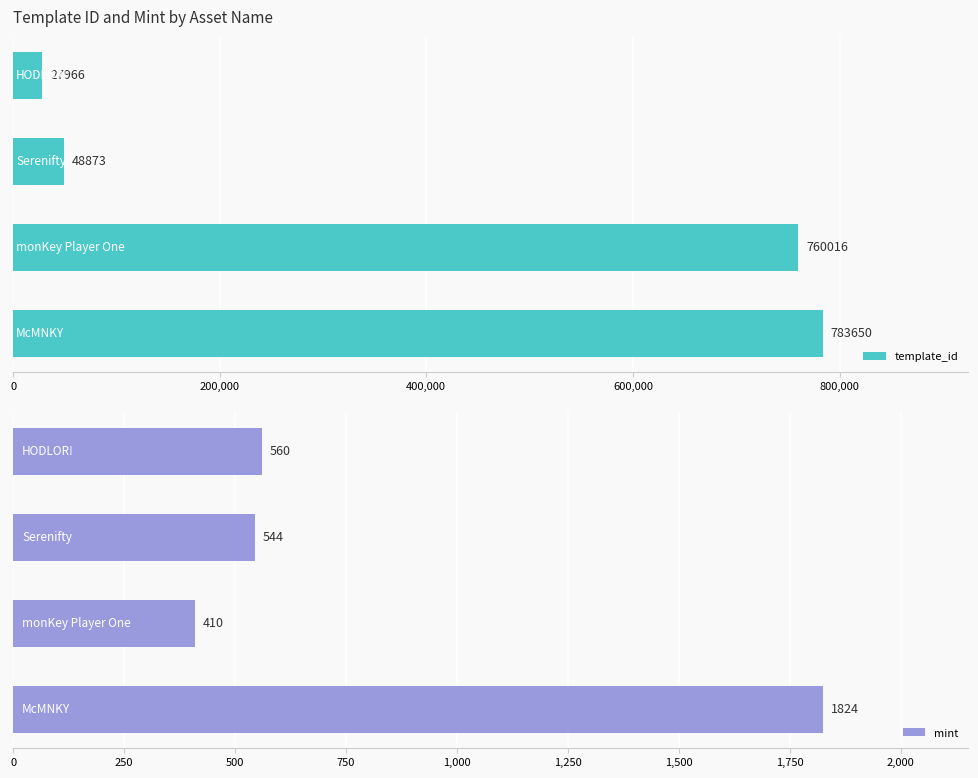

Which series has the largest total across all categories?

template_id